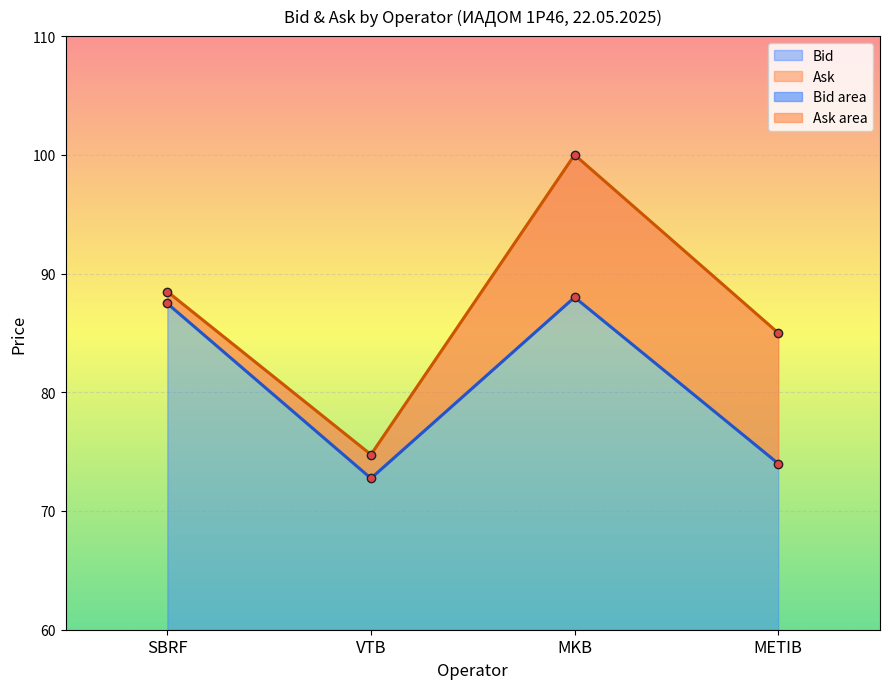

What is the spread (max minus min) of values at SBRF?

1.0